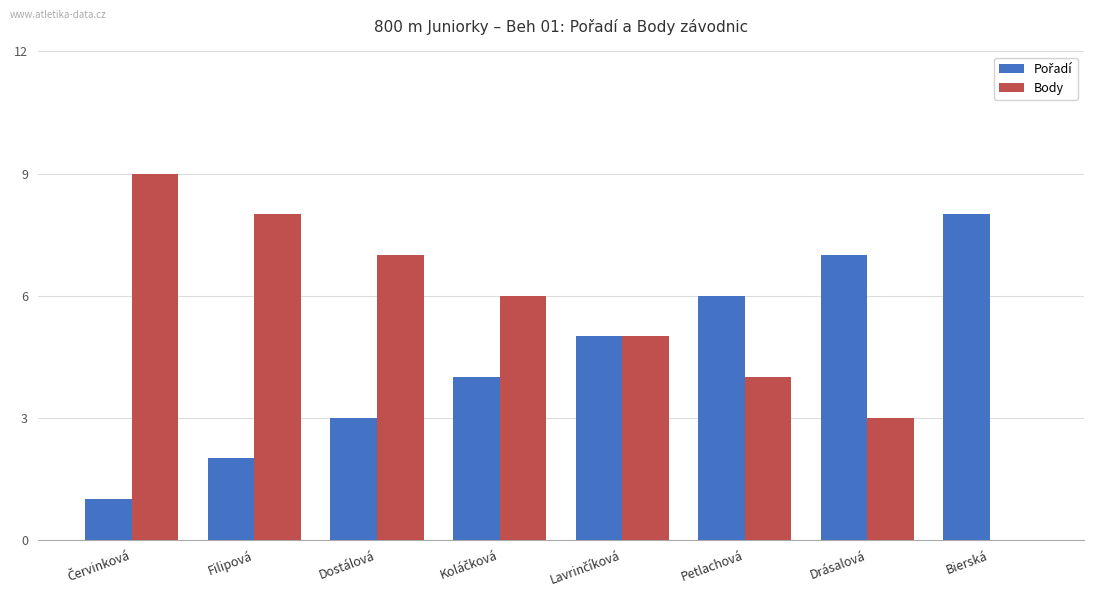

The value of Body at Dostálová is 7. True or false?

True